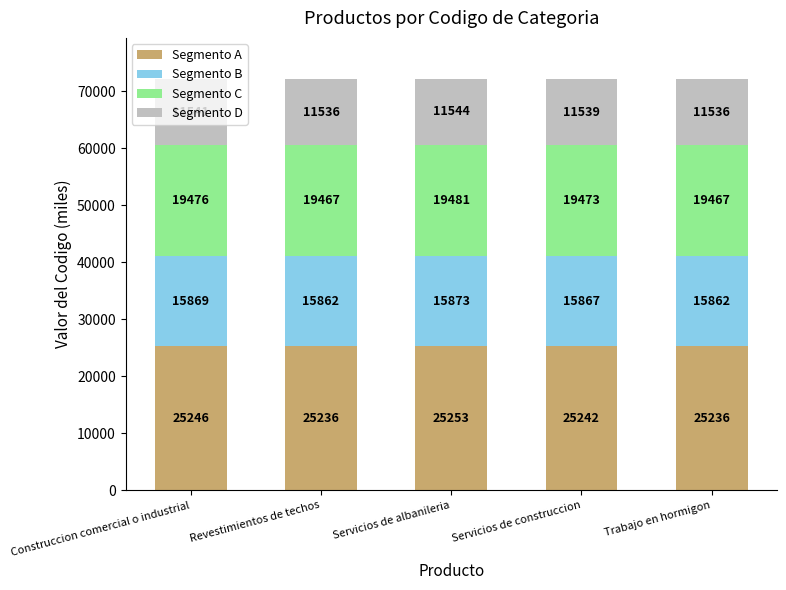

At which label does Segmento A first exceed 25242?

Construccion comercial o industrial